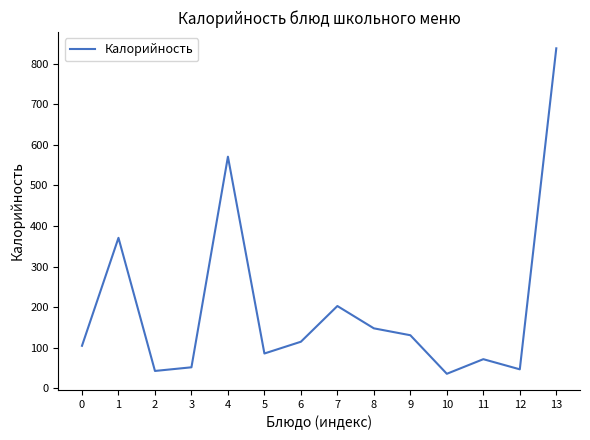

Reading right to left, list all the values displayed in this chart.

838	47	72	36	131	148	203	115	86	571	52	43	371	105